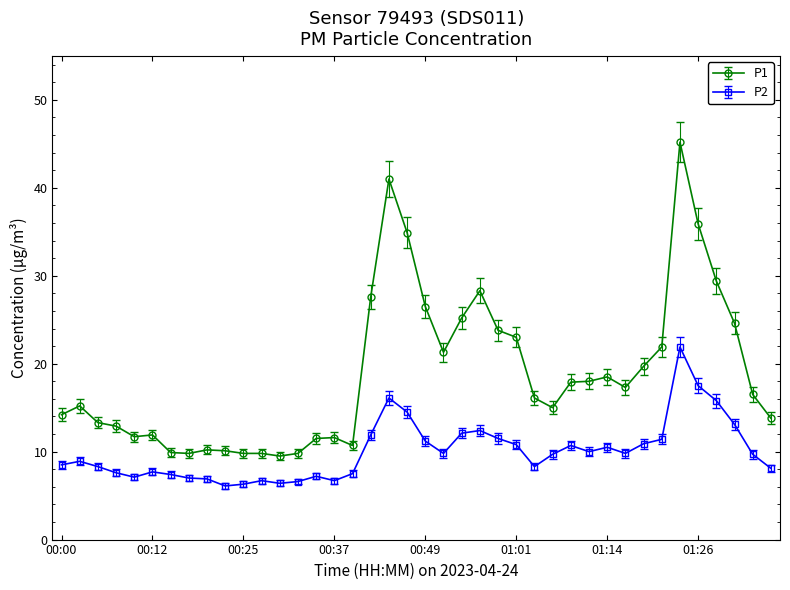

True or false: P2 and P1 cross at least once.

False